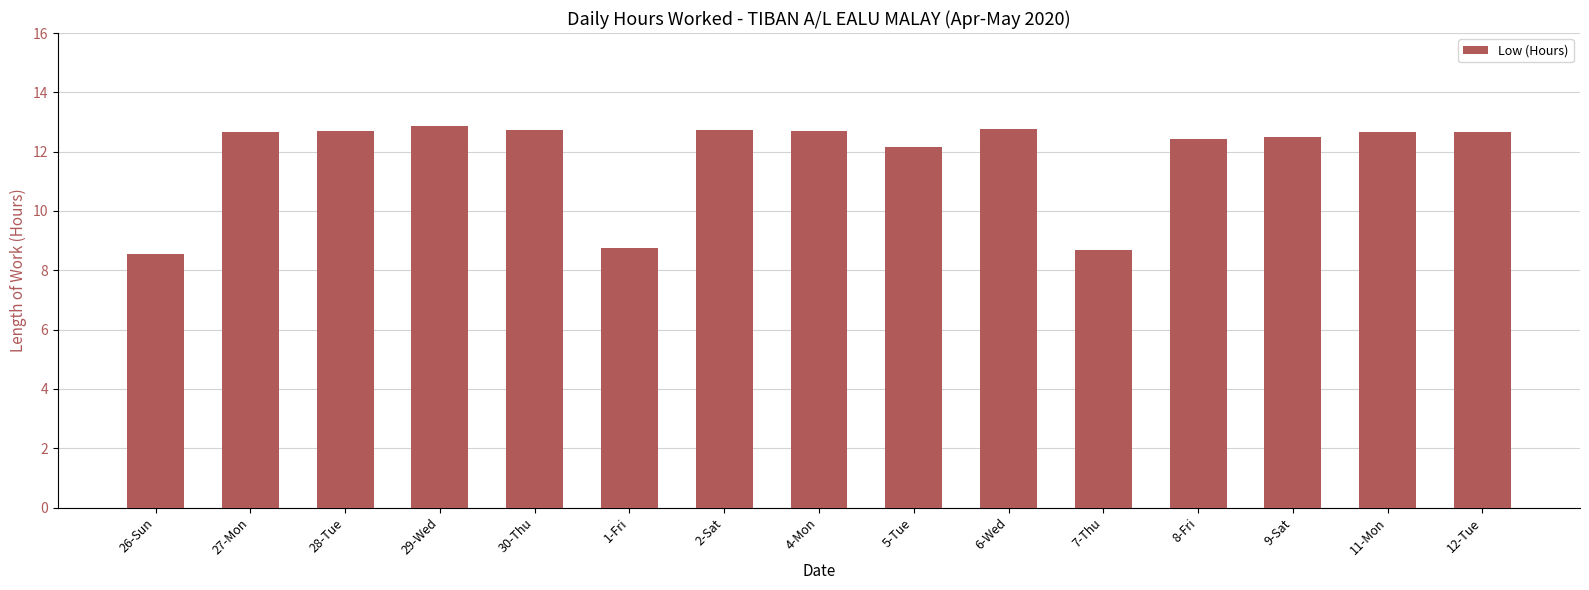

What is the smallest value displayed?

8.5